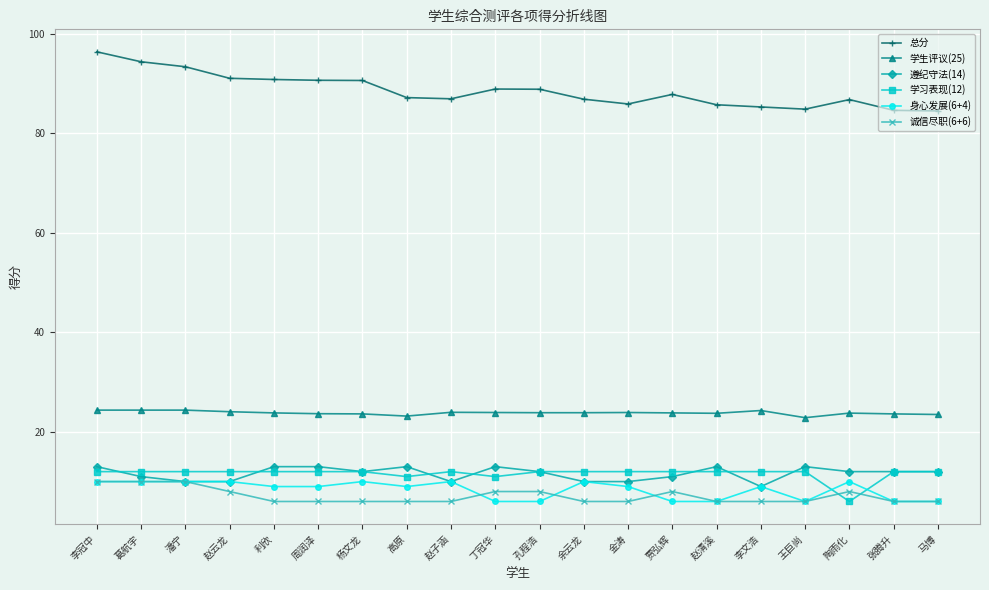

What is the minimum value for 身心发展(6+4)?

6.0